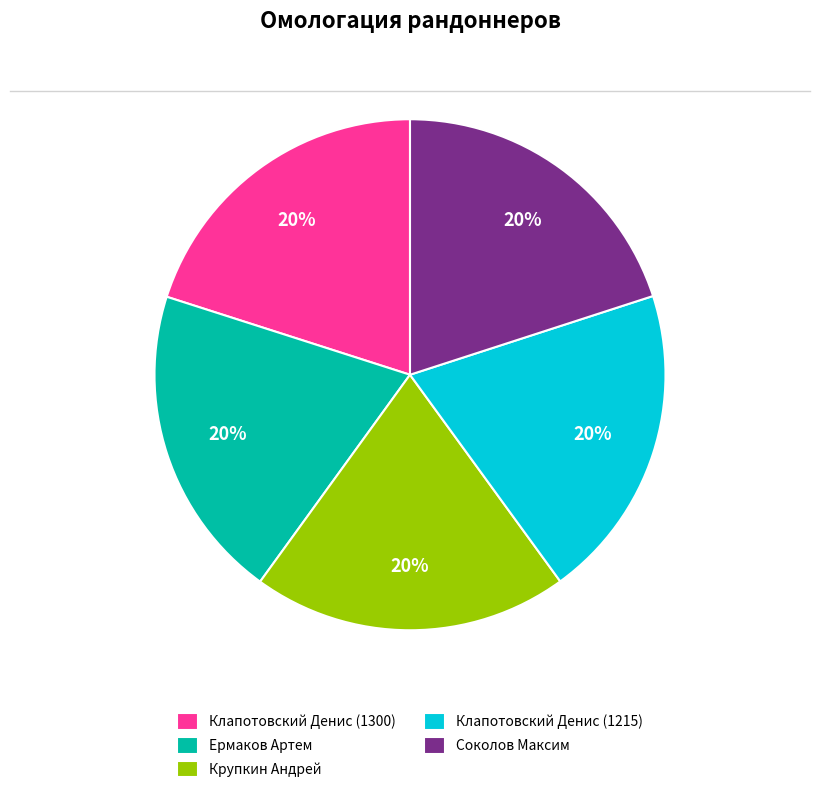

Is the sum of Ермаков Артем and Клапотовский Денис (1215) greater than half?

No